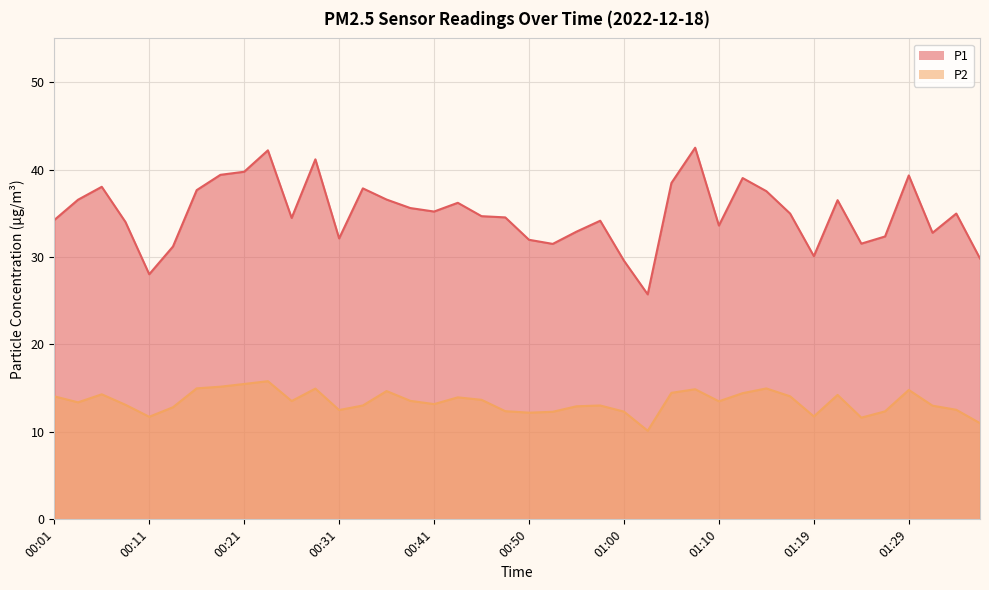

What is the difference between the second highest and second lowest values in the P1 series?

14.2